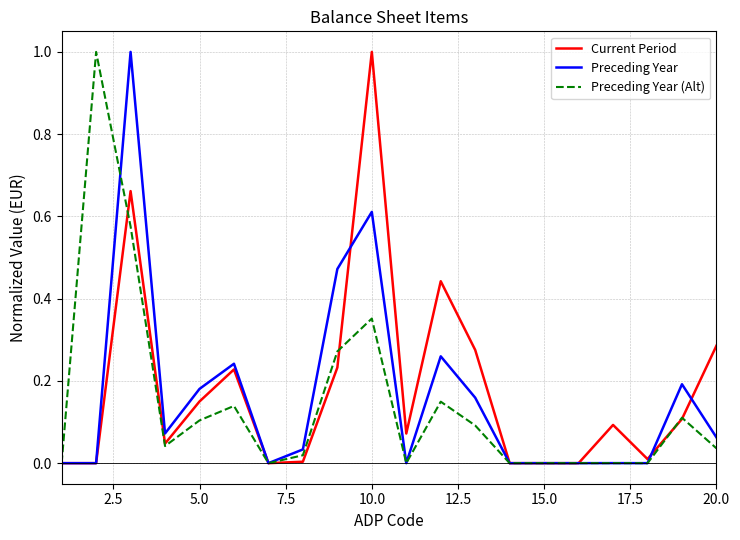

List the series in order of their overall mean, lowest first.

Preceding Year (Alt), Preceding Year, Current Period